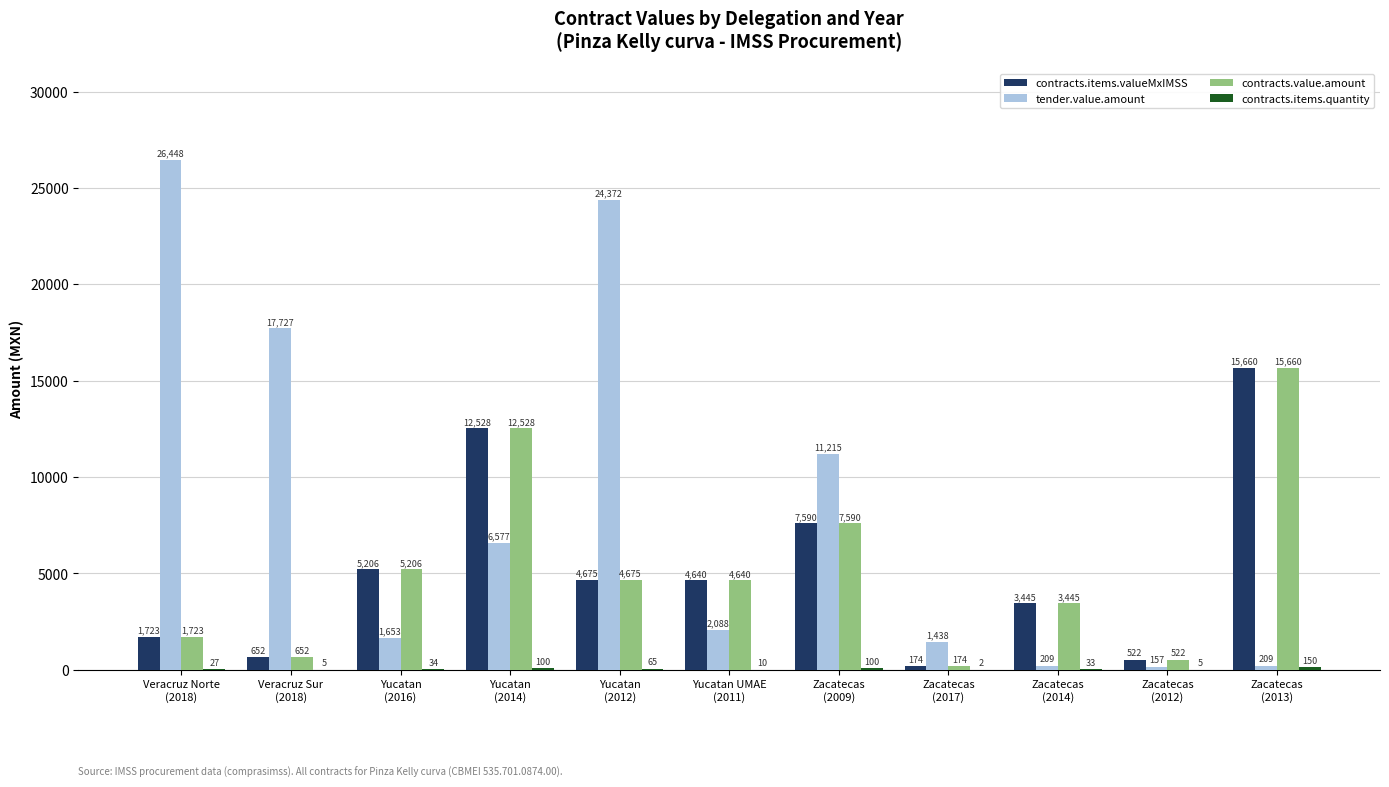

What is the maximum value for tender.value.amount?

26448.0